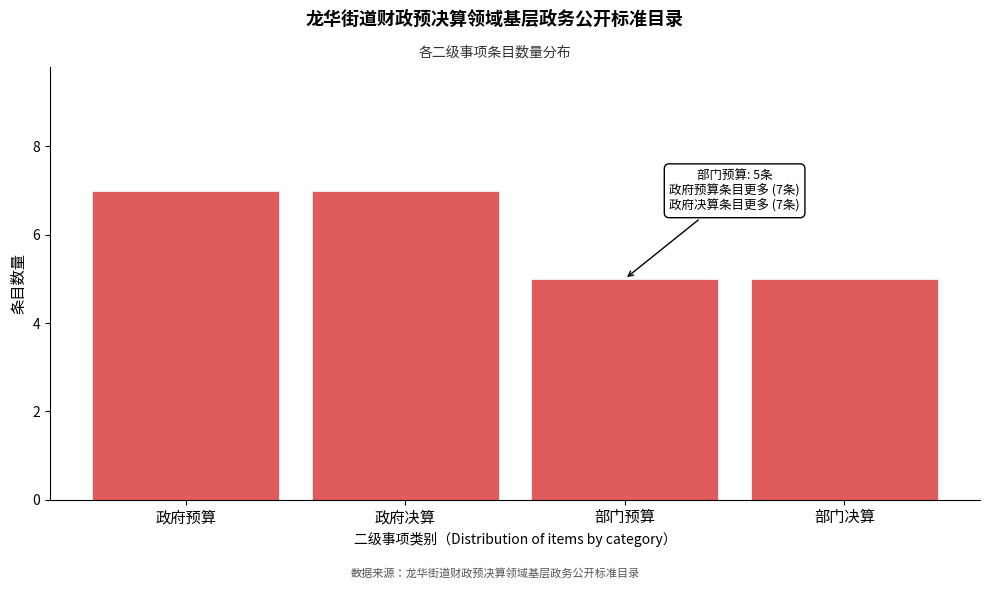

Reading left to right, list all the values displayed in this chart.

政府预算=7	政府决算=7	部门预算=5	部门决算=5